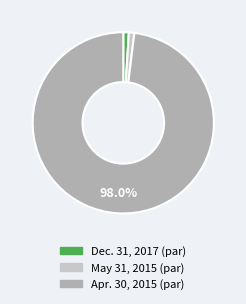

Which category has the biggest portion of the pie?

Apr. 30, 2015